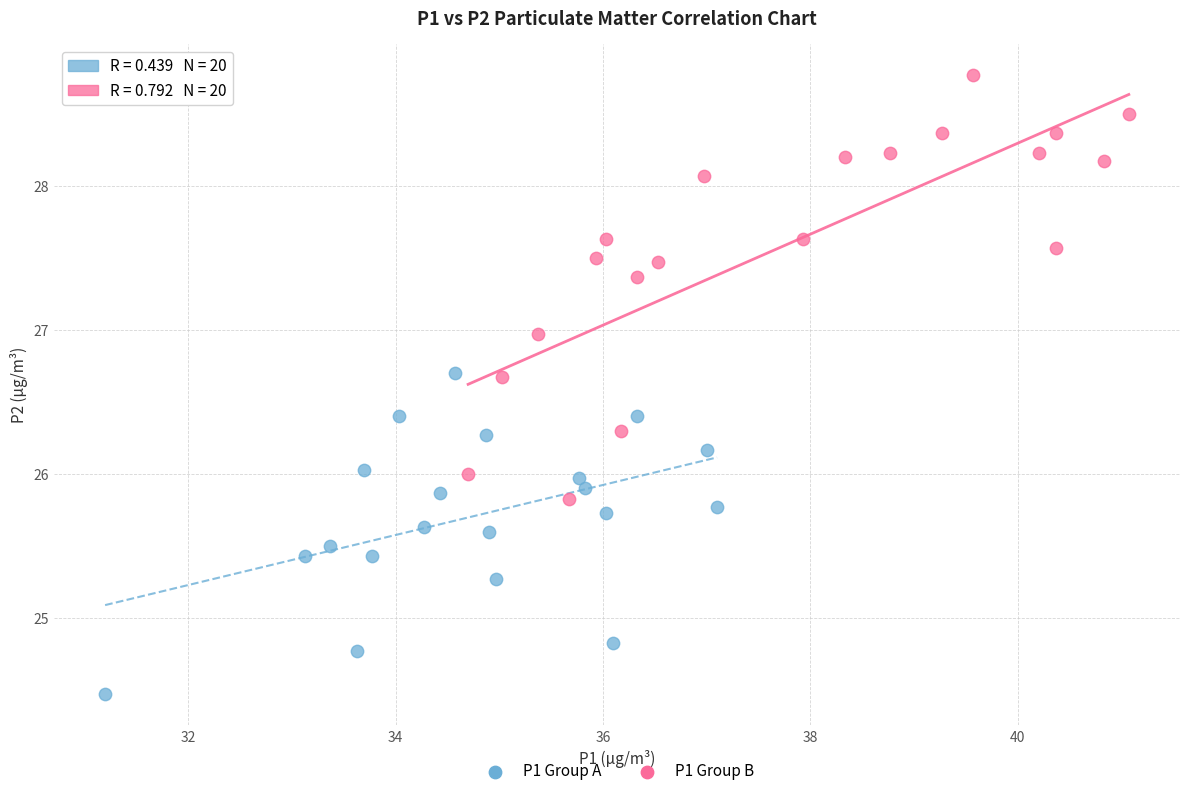

Which series contains the lowest Y value?

P1 Group A